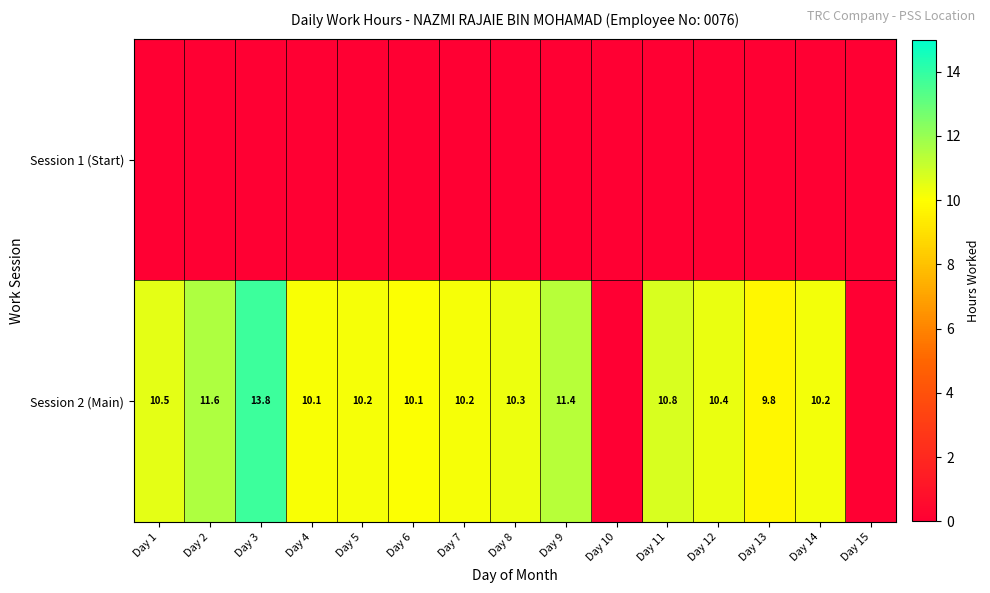

What is the sum of the Session 2 (Main) values at Day 8 and Day 3?

24.1